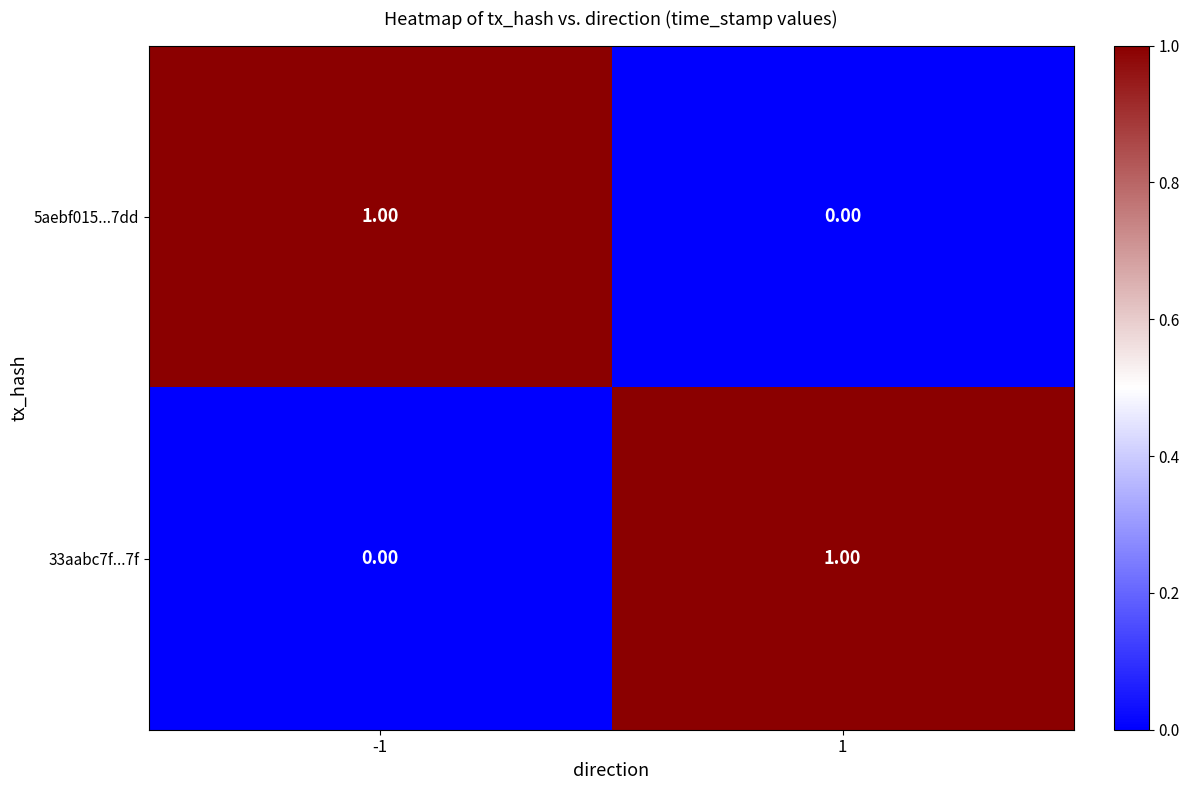

How many categories are shown in the chart?

2